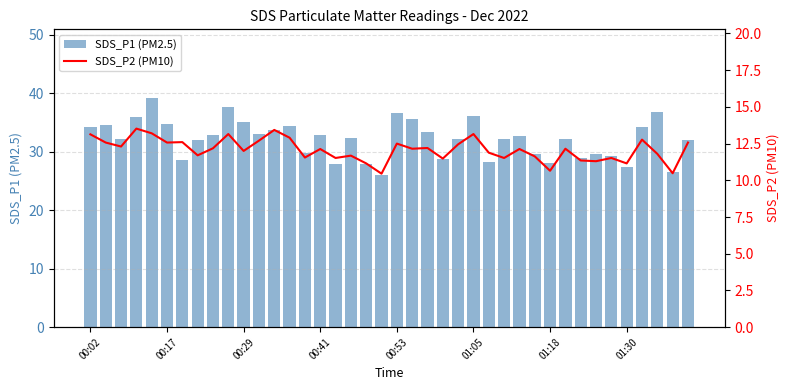

Count the number of categories in the chart.

40